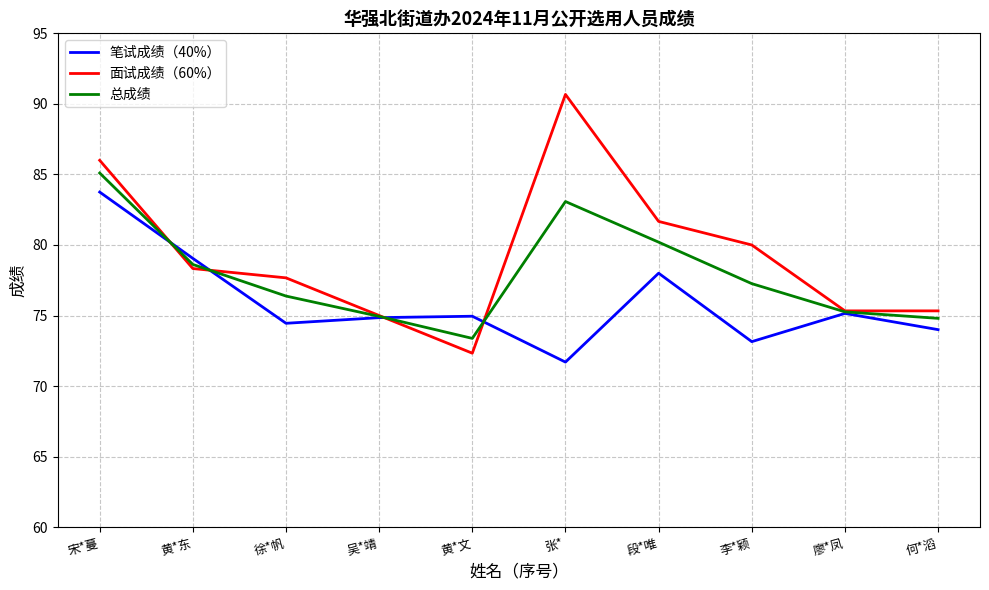

Which series has the largest range (max minus min)?

面试成绩（60%）